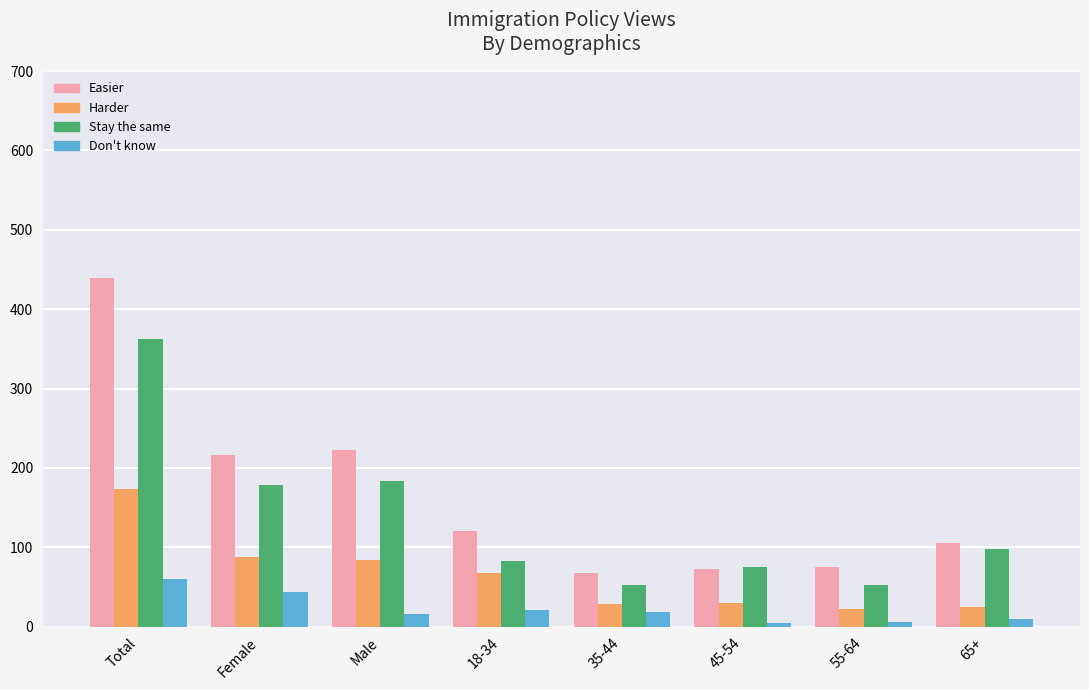

Is it true that Easier equals 116 at 45-54?

False